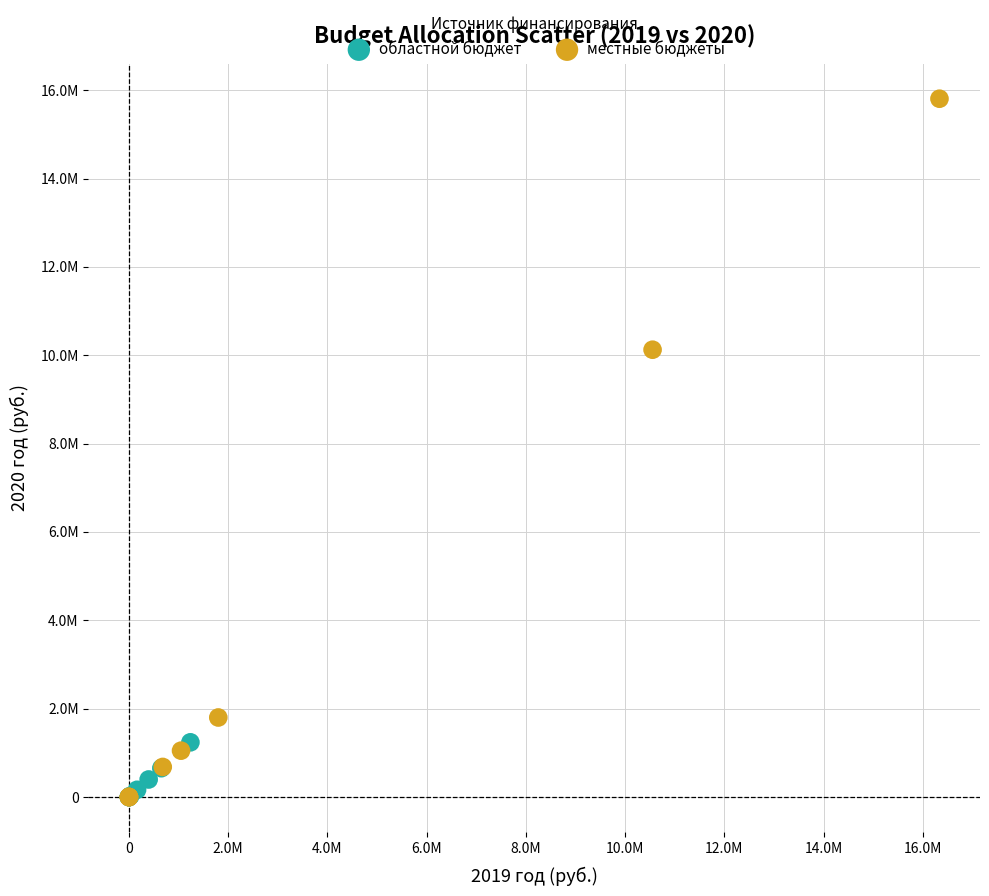

Which series has the widest spread of Y values?

местные бюджеты